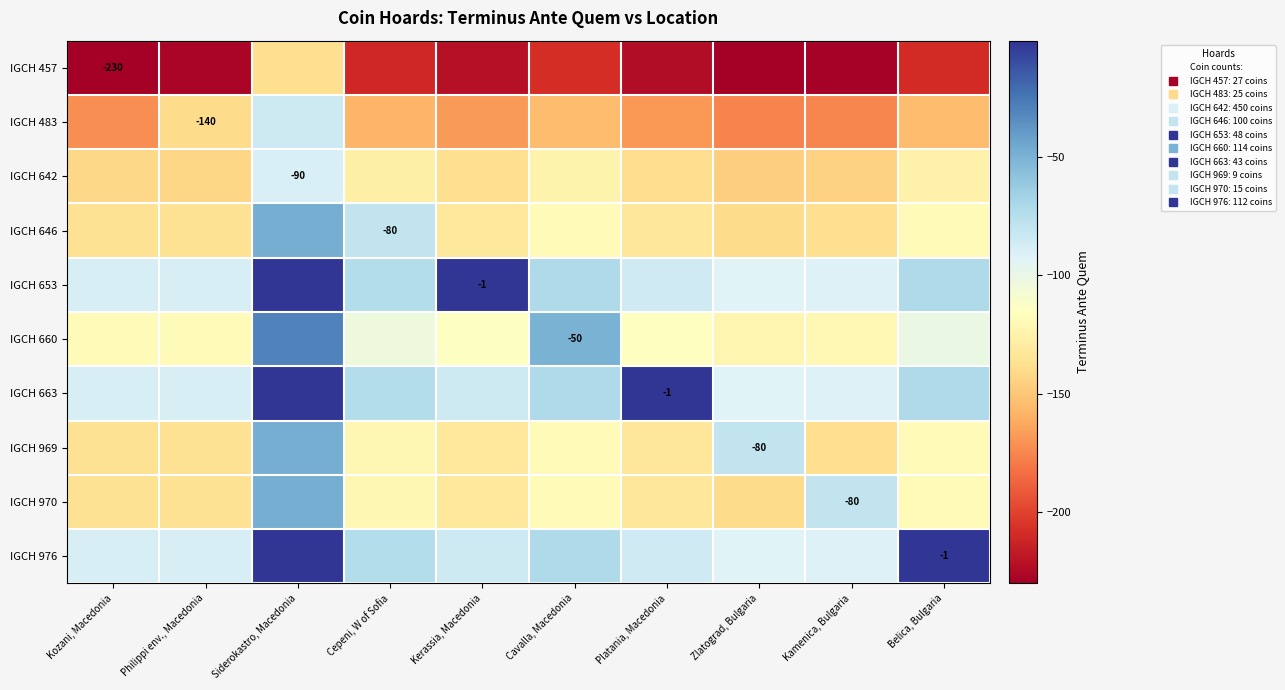

Rank the series at Kamenica, Bulgaria from highest to lowest value.

IGCH 970, IGCH 653, IGCH 663, IGCH 976, IGCH 660, IGCH 646, IGCH 969, IGCH 642, IGCH 483, IGCH 457